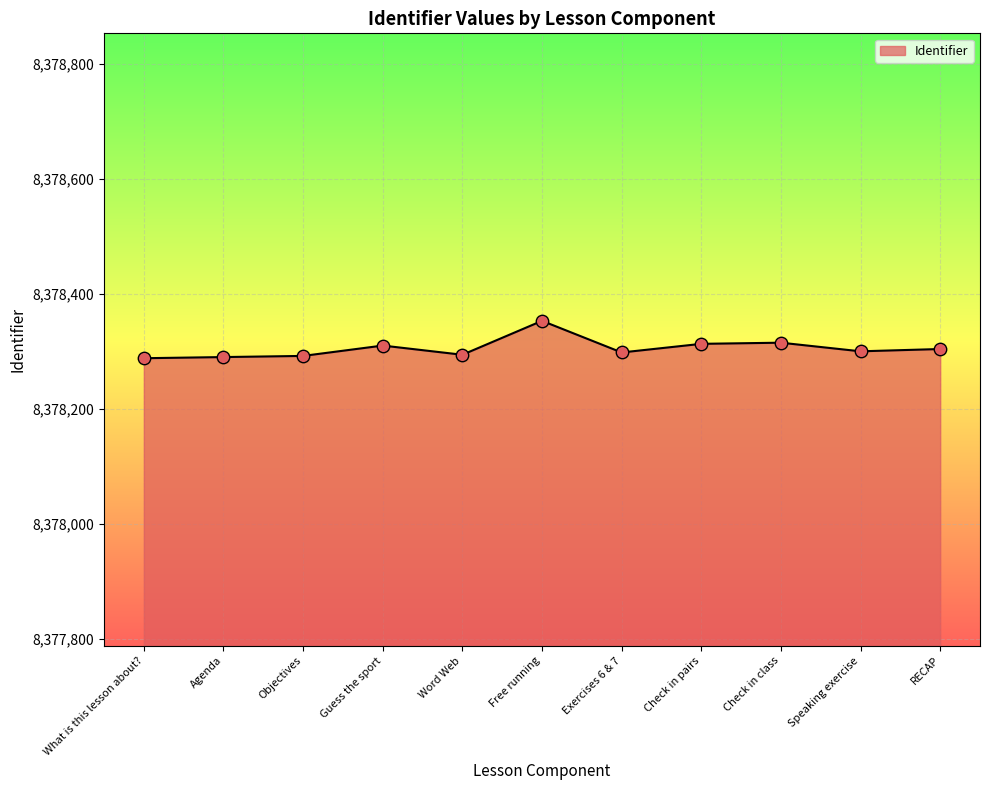

Approximately how many times larger is the value at Exercises 6 & 7 compared to Speaking exercise?

1.0